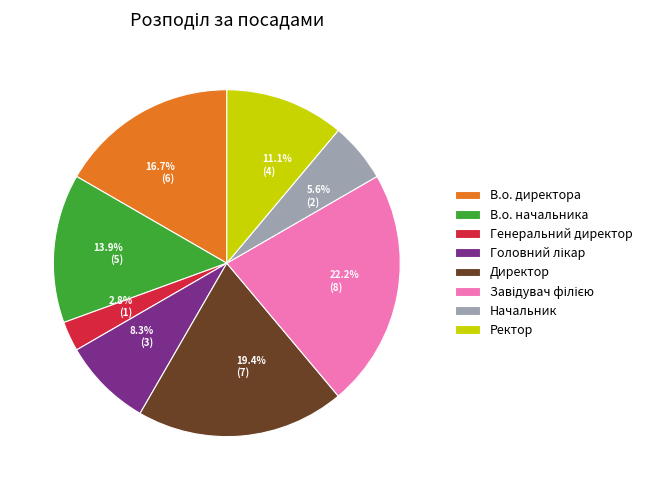

Between 19.4% (7) and 2.8% (1), which is larger?

19.4% (7)